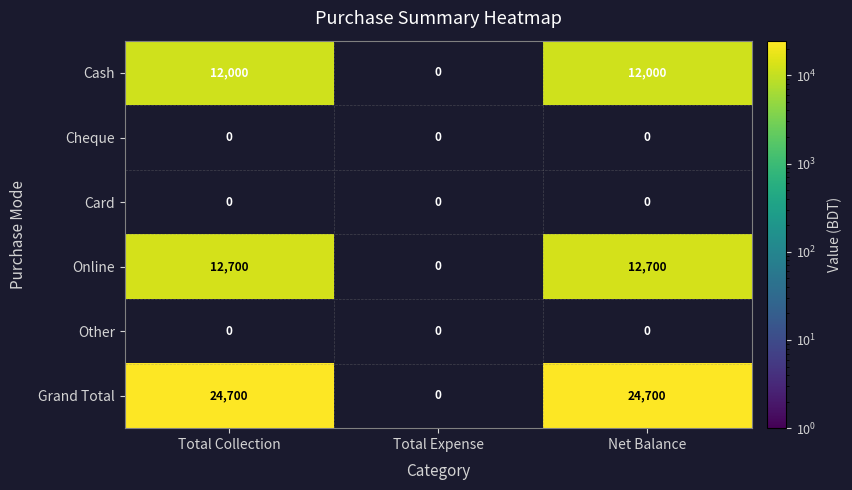

Is the value of Online at Net Balance greater than the value of Cash at Net Balance?

Yes